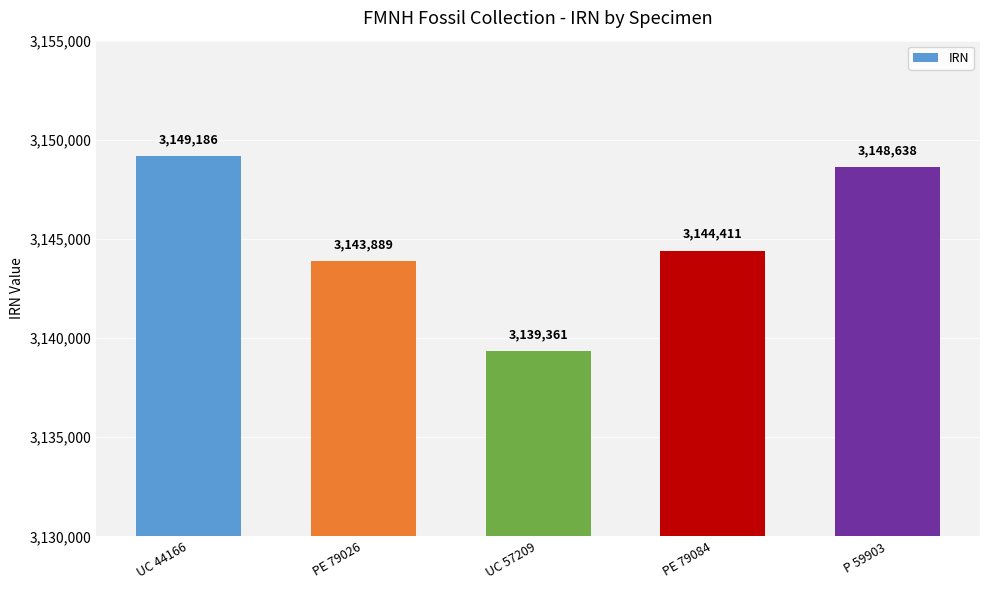

What position from the right is UC 57209?

3